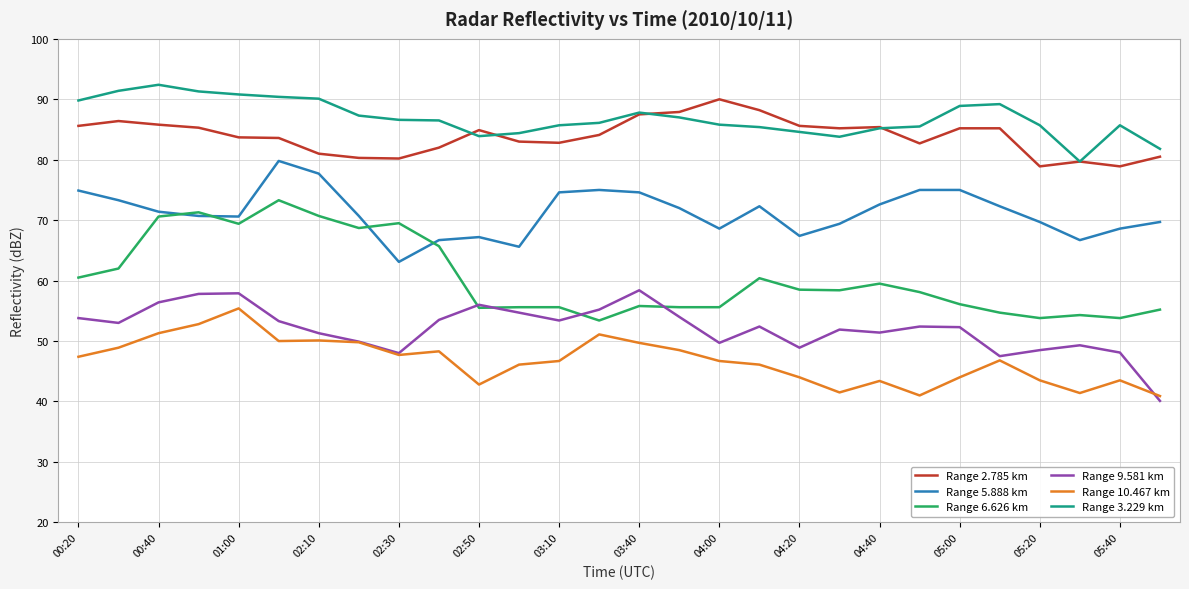

What is the greatest value displayed?

92.4